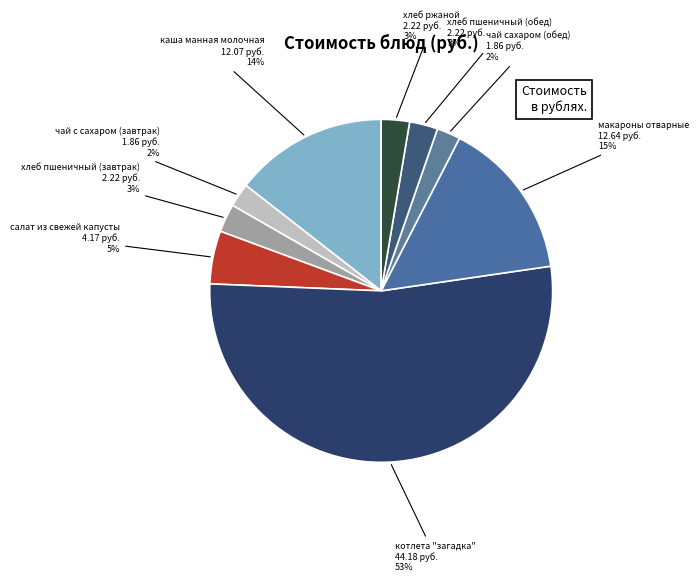

What is the largest slice in the pie chart?

котлета "загадка"